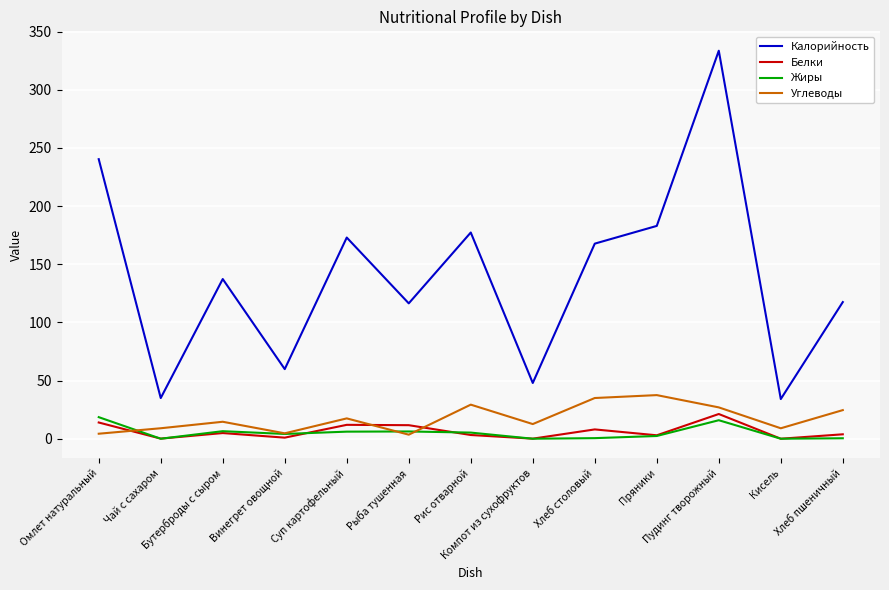

What is the maximum value shown in the chart?

333.6